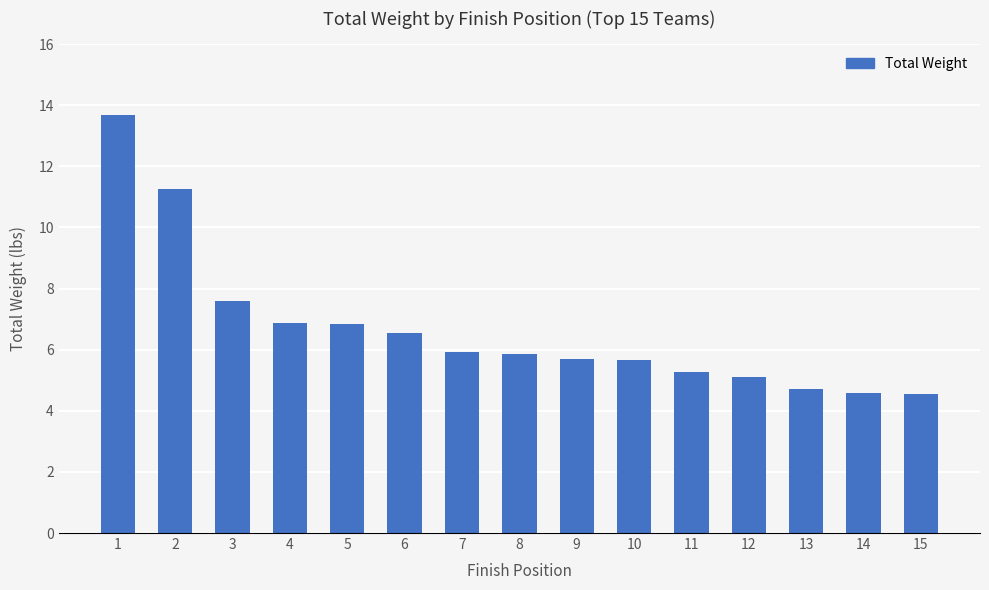

What is the difference between the maximum and minimum values?

9.1